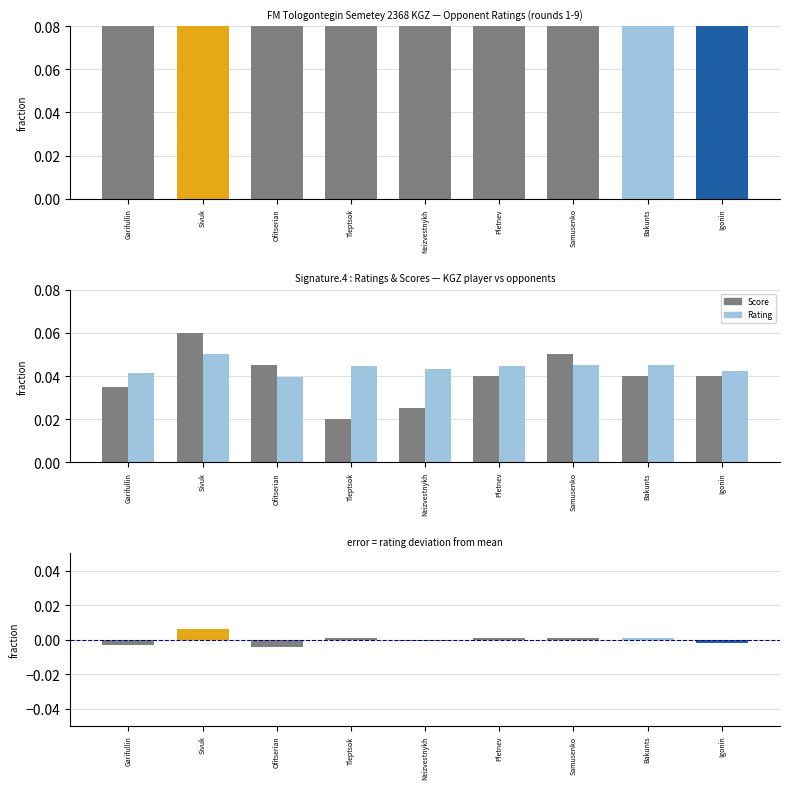

Which category has the lowest value in the Score (norm) series?

Tleptsok